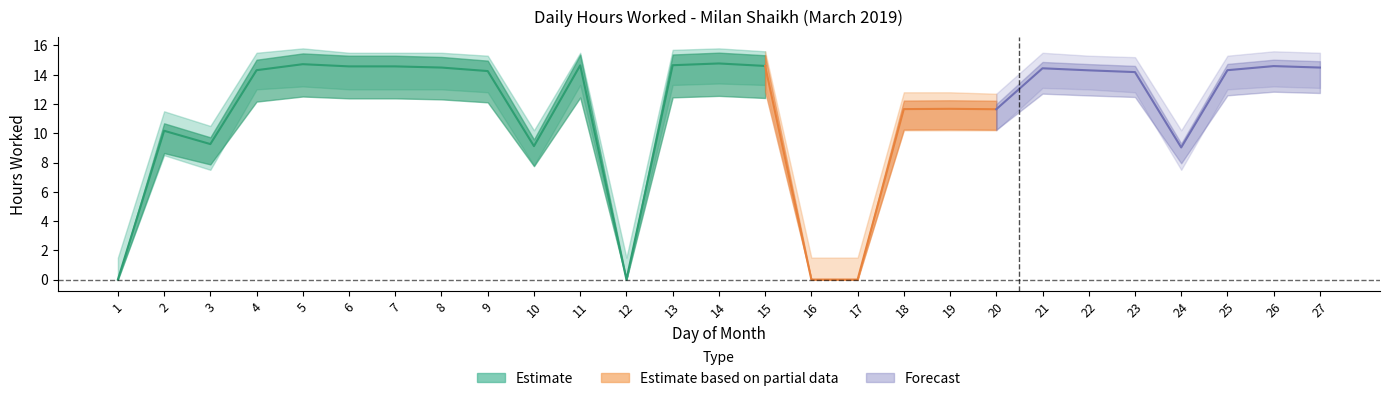

Reading left to right, transcribe all the data shown in this chart.

Hours Worked: 0.0	10.2	9.3	14.3	14.7	14.6	14.6	14.5	14.2	9.1	14.6	0.0	14.7	14.8	14.6	0.0	0.0	11.7	11.7	11.6	14.4	14.3	14.2	9.0	14.3	14.6	14.5
Upper Band: 1.5	11.5	10.5	15.5	15.8	15.5	15.5	15.5	15.3	10.2	15.5	1.5	15.7	15.8	15.6	1.5	1.5	12.8	12.8	12.7	15.5	15.3	15.2	10.2	15.3	15.6	15.5
Lower Band: 0.0	8.5	7.5	13.0	13.2	13.0	13.0	13.0	12.8	7.8	13.3	0.0	13.3	13.4	13.3	0.0	0.0	10.2	10.2	10.2	13.1	13.0	12.8	7.5	13.0	13.2	13.1